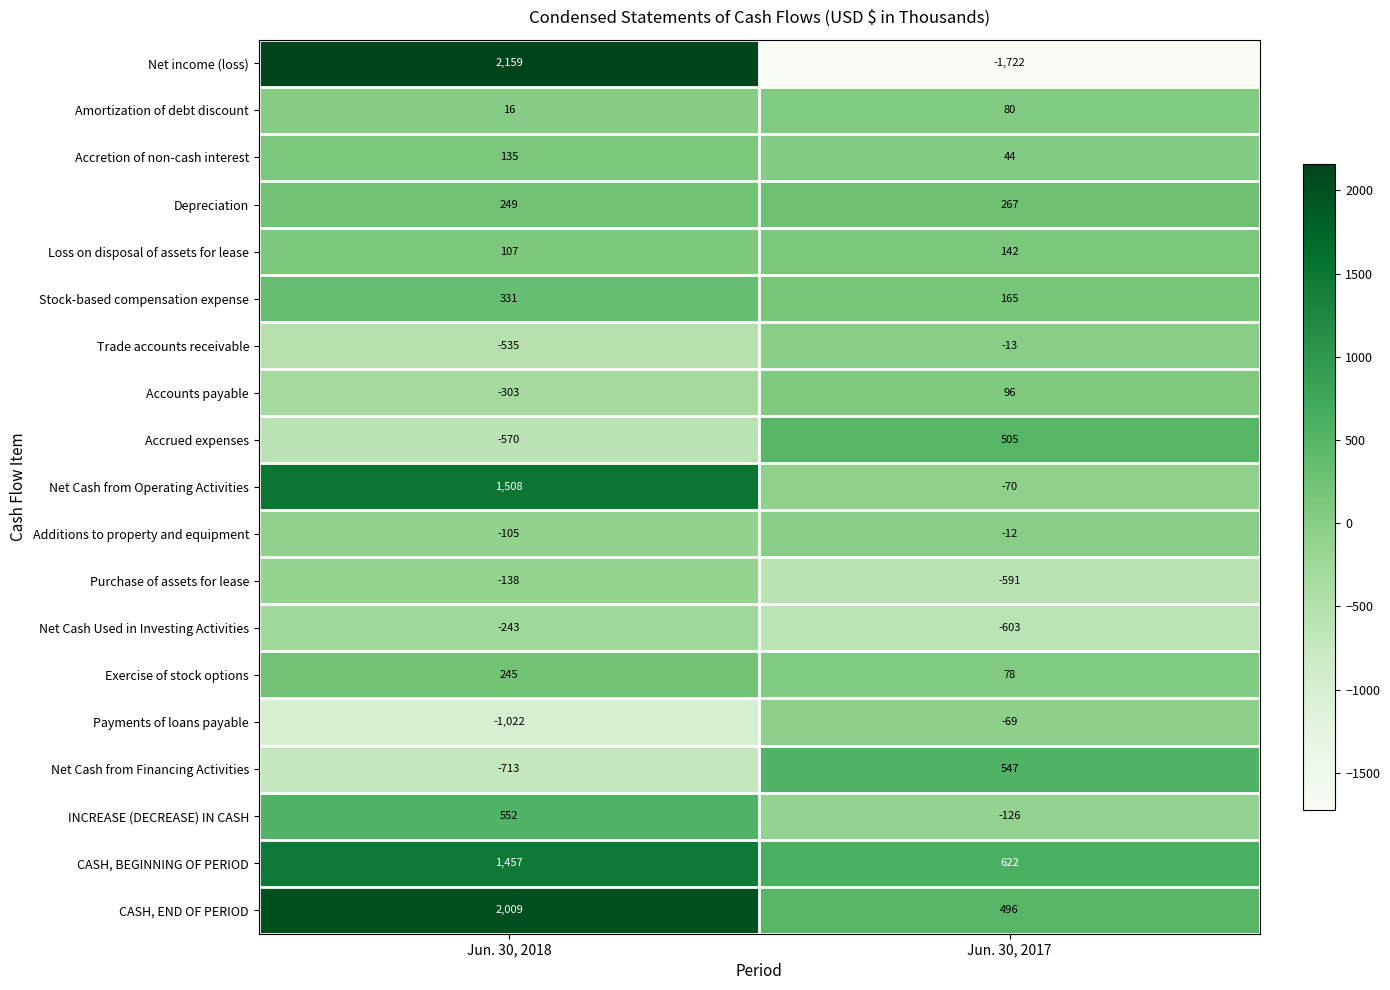

What is the spread (max minus min) of values at Jun. 30, 2017?

2344